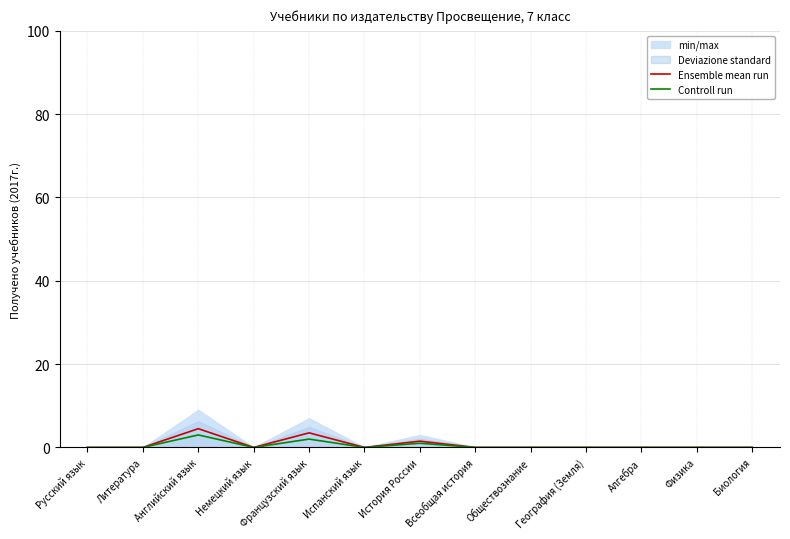

Reading left to right, extract all data points from this chart.

Ensemble mean run: 0.0	0.0	4.5	0.0	3.5	0.0	1.5	0.0	0.0	0.0	0.0	0.0	0.0
Controll run: 0.0	0.0	3.0	0.0	2.0	0.0	1.0	0.0	0.0	0.0	0.0	0.0	0.0